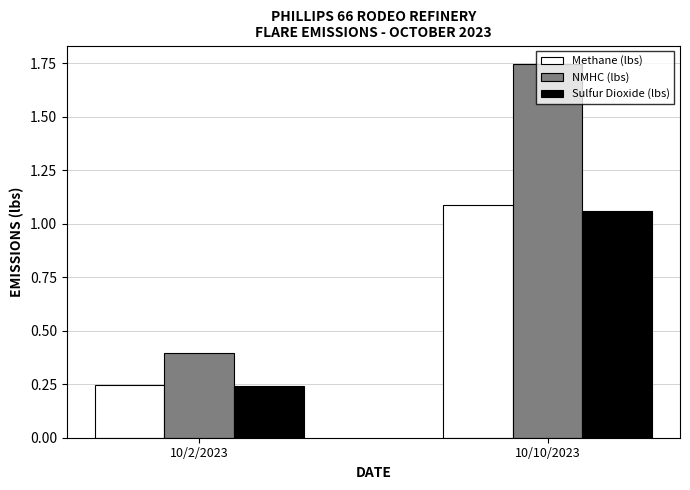

At which label is NMHC (lbs) closest to 1?

10/2/2023